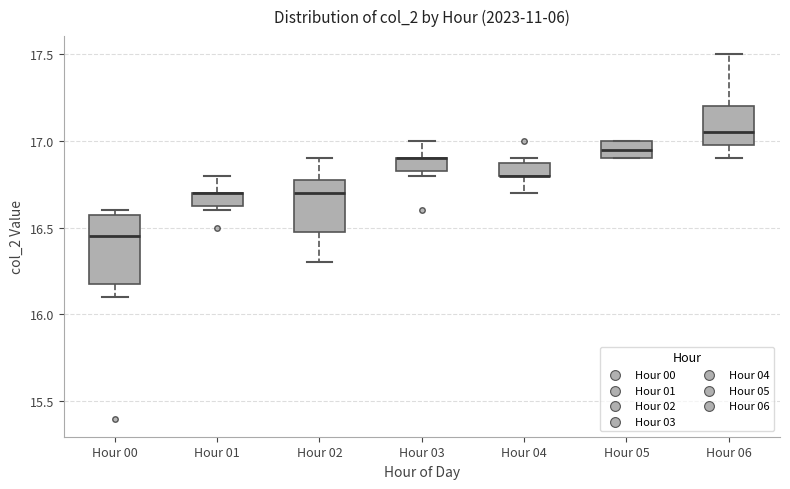

Which box is the tallest, from its lower edge to its upper edge?

Hour 00